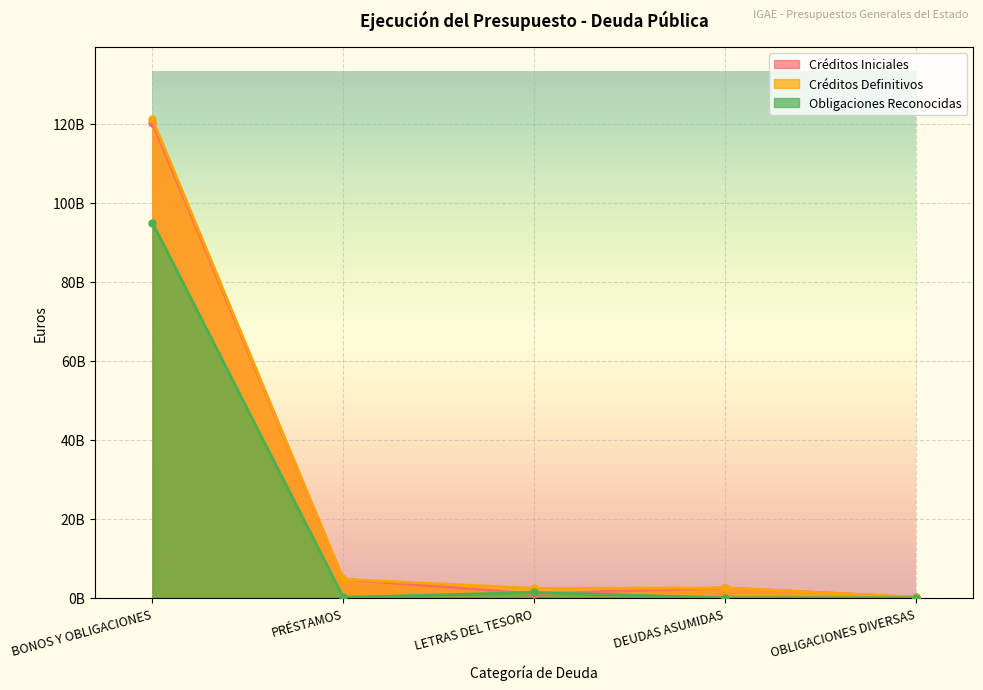

Reading left to right, extract all data points from this chart.

Créditos Iniciales: BONOS Y OBLIGACIONES=120197491850.0	PRÉSTAMOS=4718695100.0	LETRAS DEL TESORO=1101000000.0	DEUDAS ASUMIDAS=2536066150.0	OBLIGACIONES DIVERSAS=185026000.0
Créditos Definitivos: BONOS Y OBLIGACIONES=121185598720.0	PRÉSTAMOS=4718695100.0	LETRAS DEL TESORO=2435940328.1	DEUDAS ASUMIDAS=2536066150.0	OBLIGACIONES DIVERSAS=185026000.0
Obligaciones Reconocidas: BONOS Y OBLIGACIONES=94931968501.5	PRÉSTAMOS=154760661.3	LETRAS DEL TESORO=1400111177.2	DEUDAS ASUMIDAS=41358385.5	OBLIGACIONES DIVERSAS=60344744.5